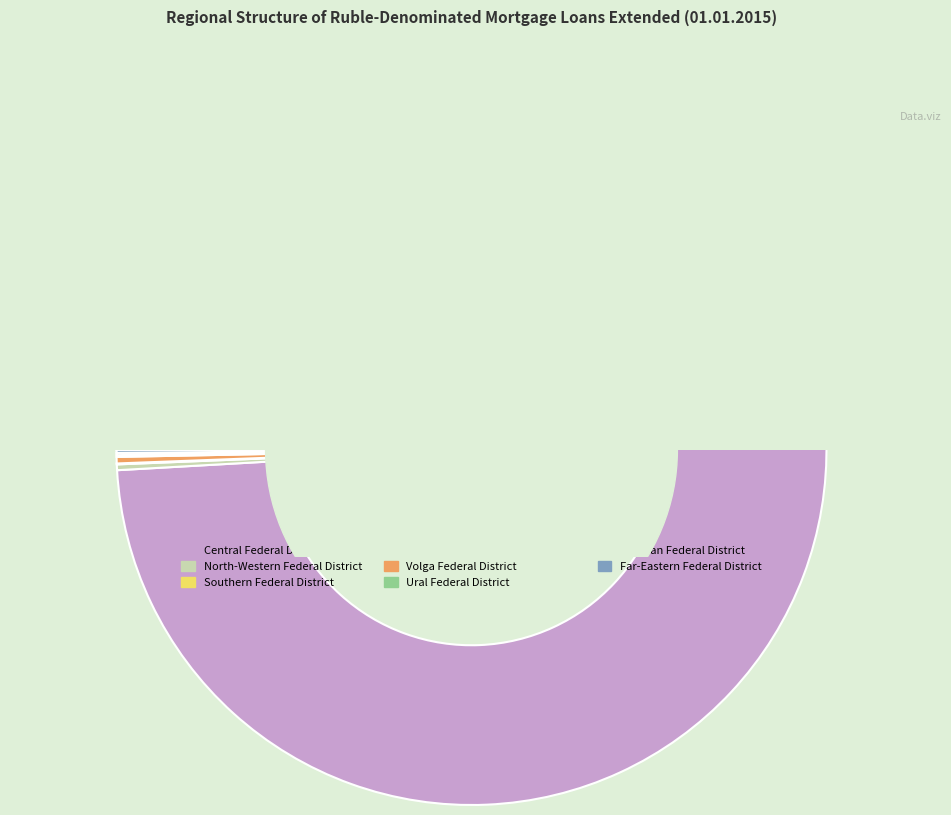

True or false: North-Western Federal District accounts for 11% of the total.

False